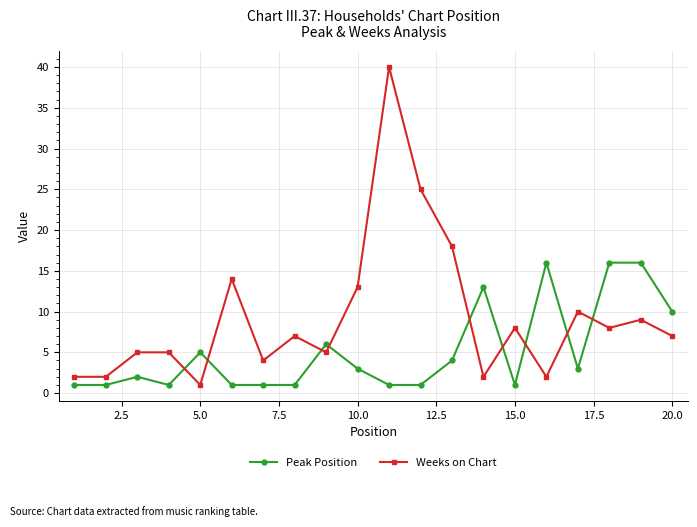

What is the highest value of the Peak Position series?

16